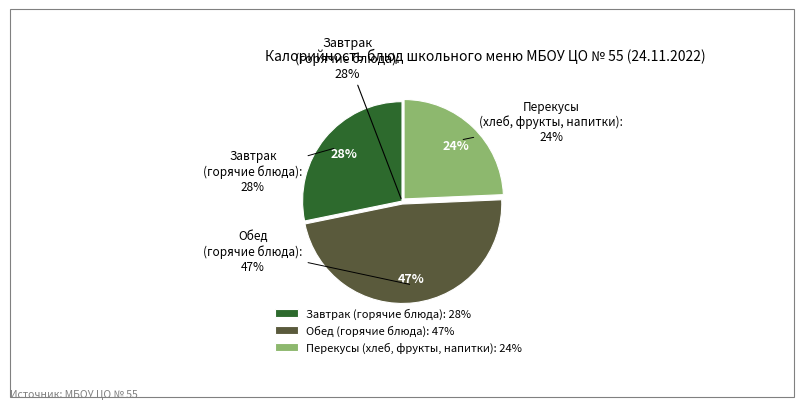

True or false: Салат из капусты accounts for 1% of the total.

False